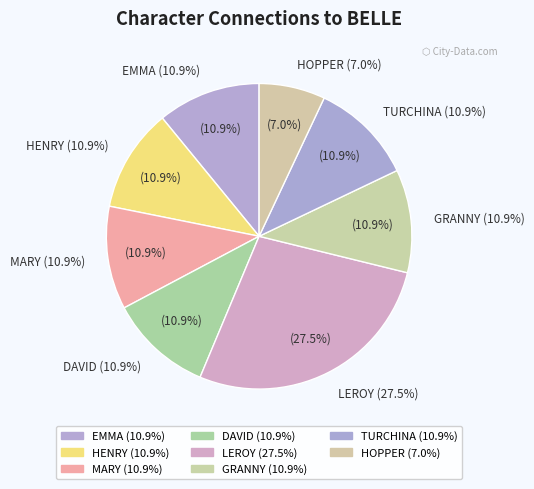

Is it true that MARY is 17% of the pie?

False